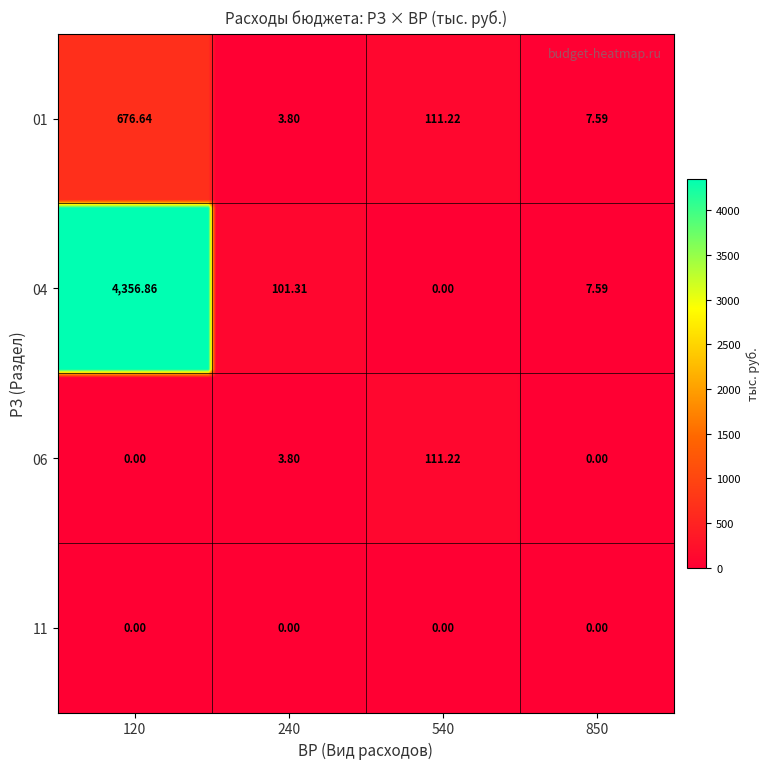

True or false: 04 has a value of 101.3 at 240.

True